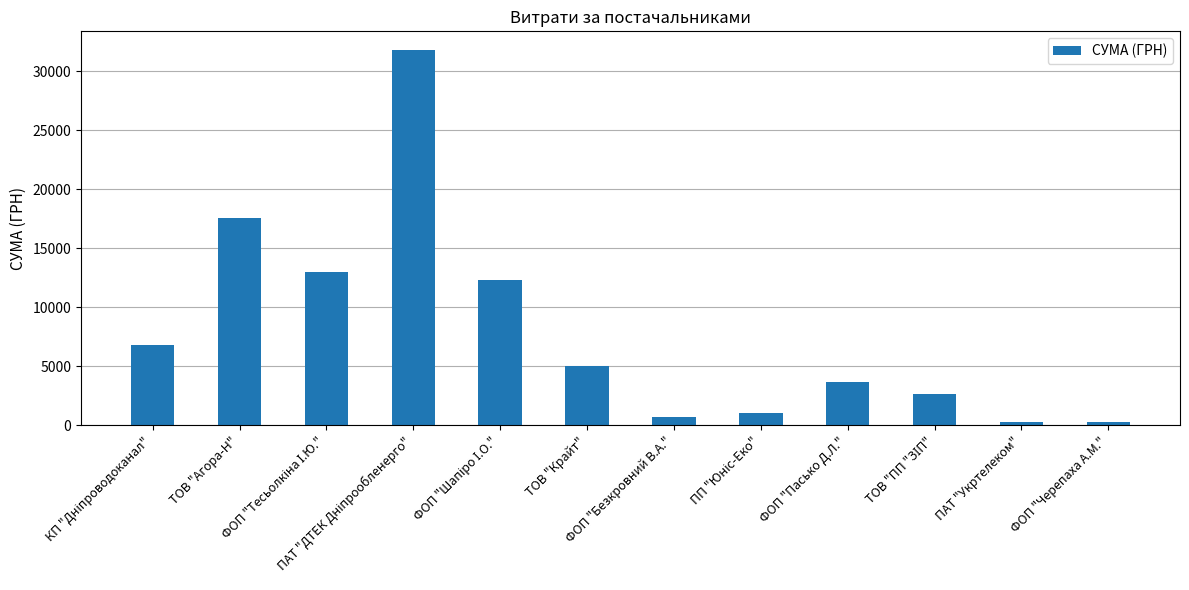

What value does the data have at ФОП "Безкровний В.А."?

709.0